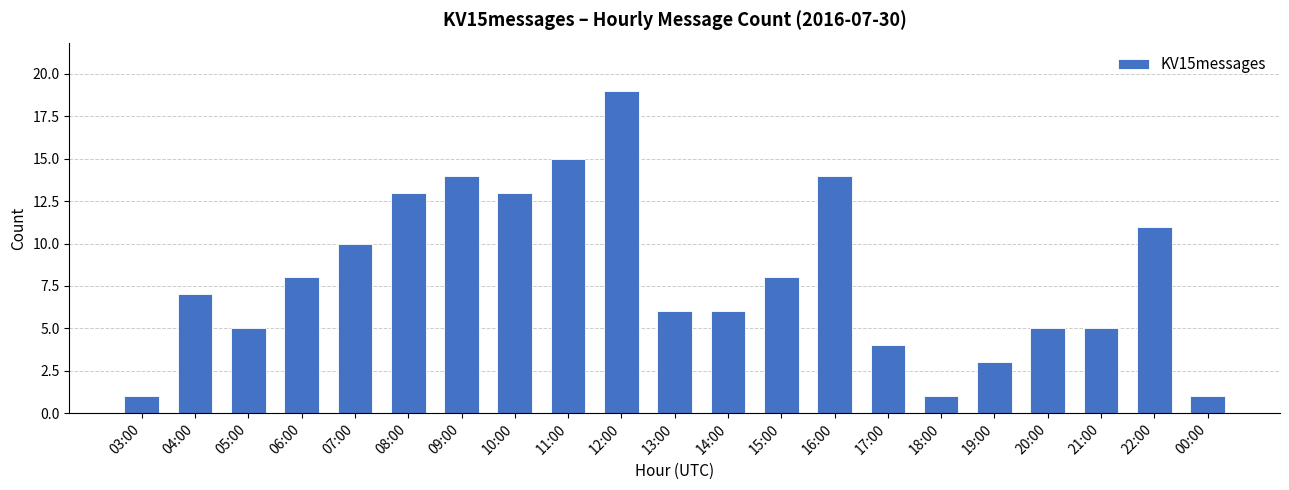

What is the maximum value shown in the chart?

19